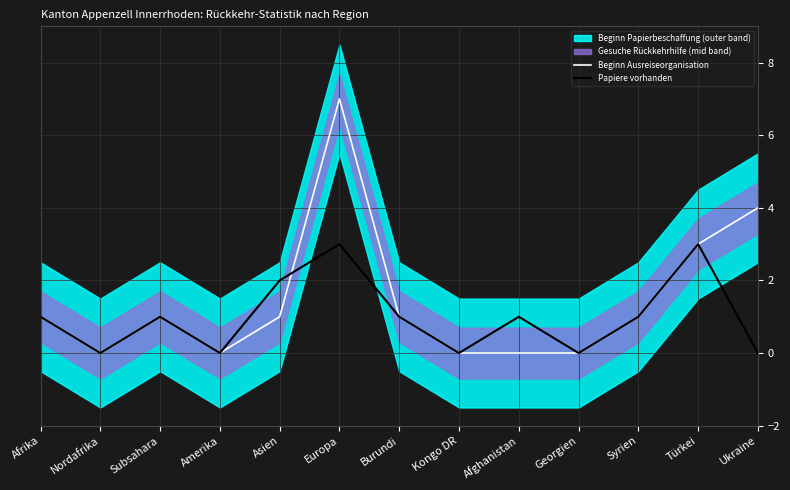

List the series in order of their overall mean, highest first.

Beginn Ausreiseorganisation, Papiere vorhanden